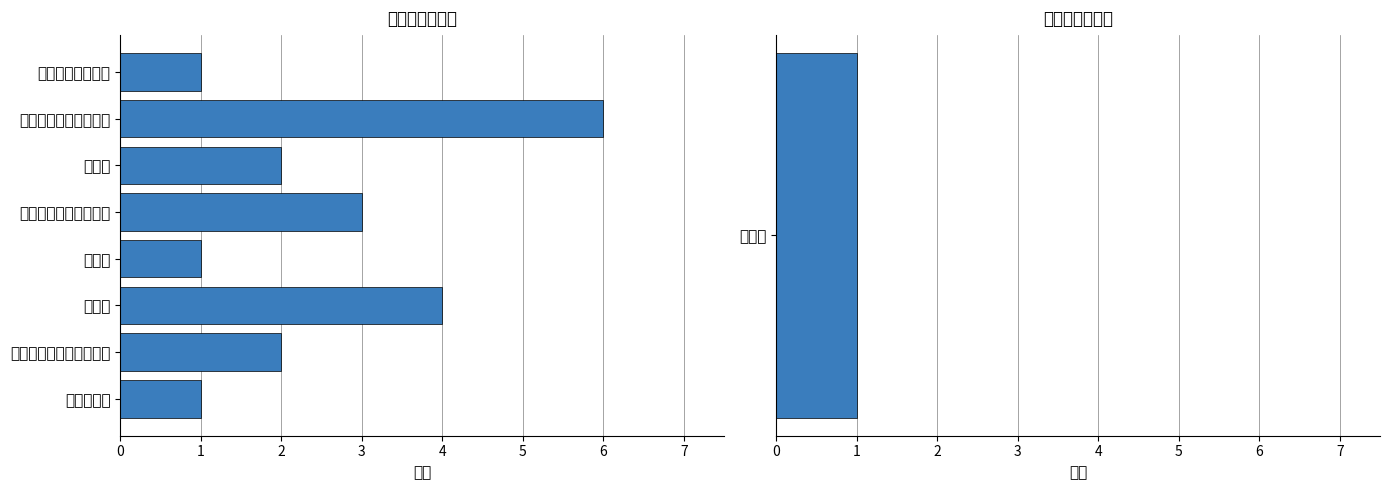

Approximately how many times larger is the value at 7 compared to 4?

1.0